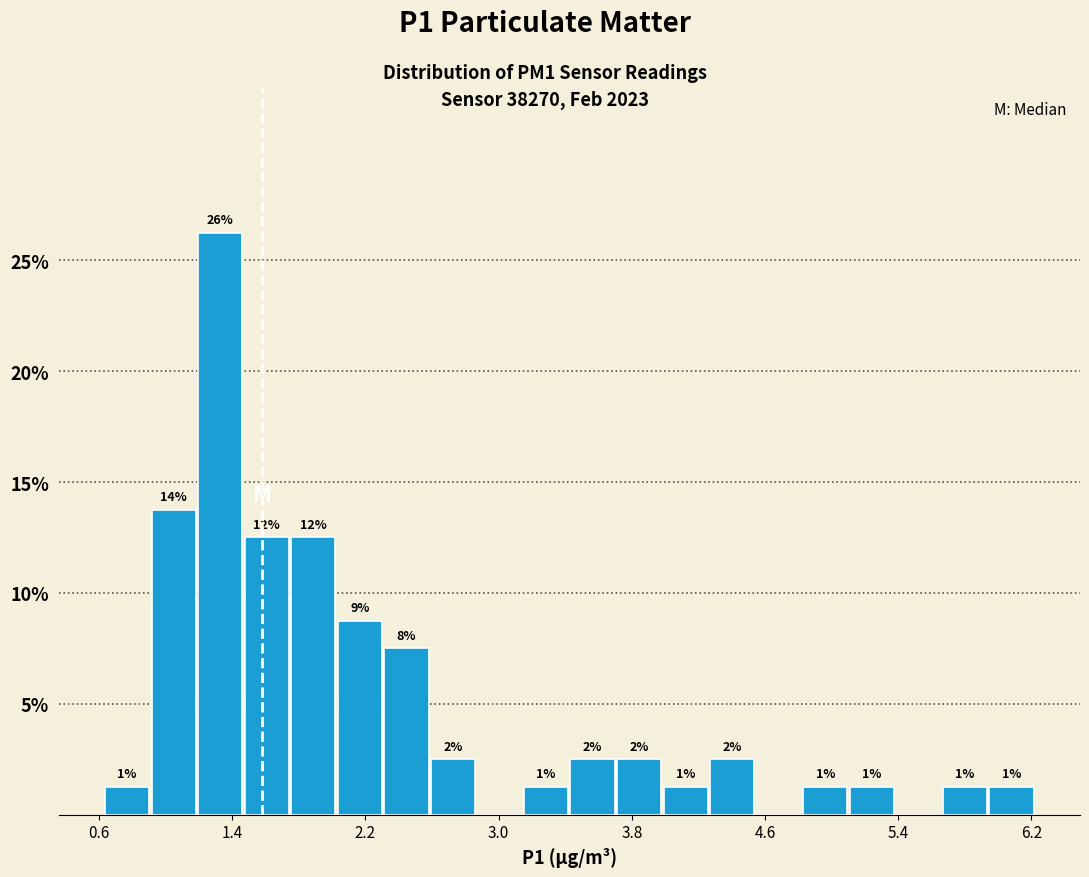

Read against the x-axis, roughly where is the centre of the tallest bar?

1.3